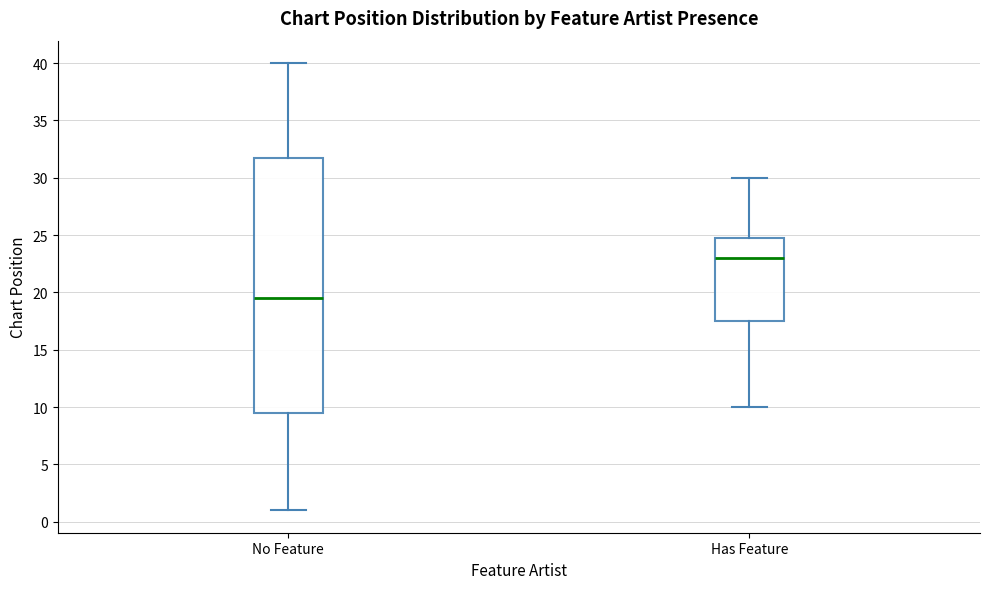

Which box has the highest median line?

Has Feature